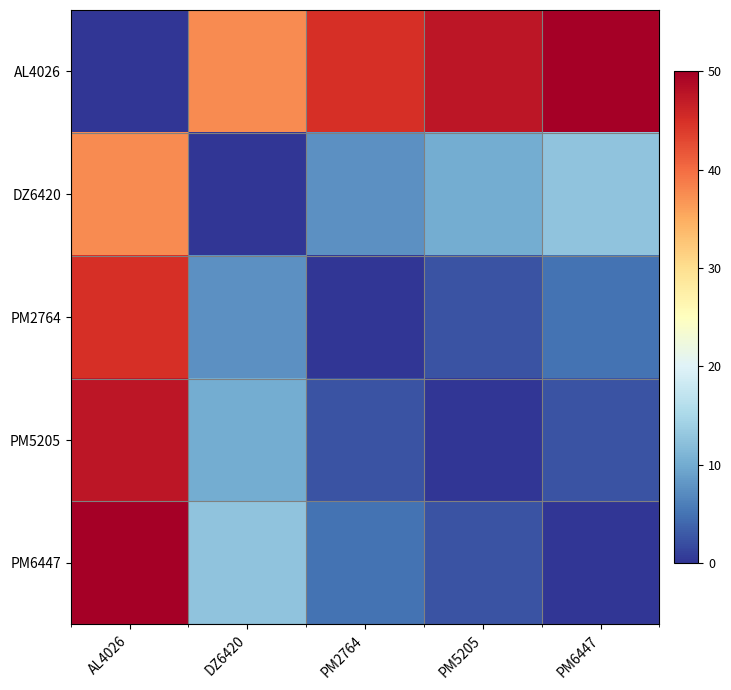

Count the number of data series in this chart.

5